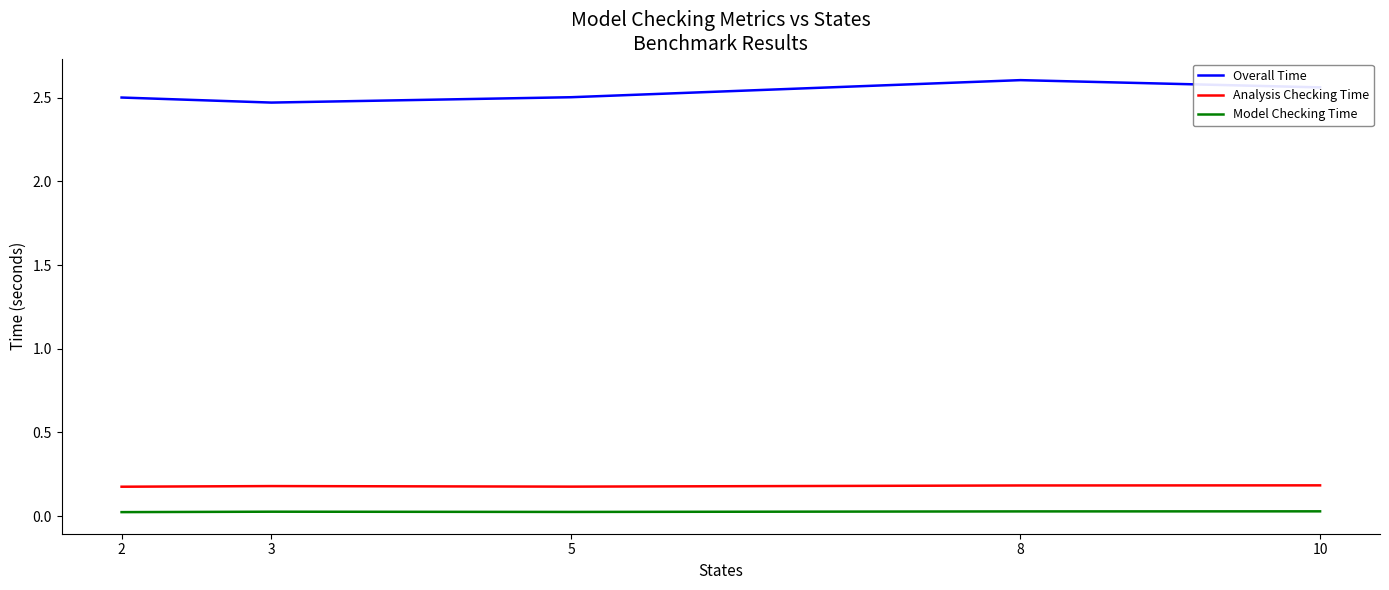

Which label corresponds to the largest value in the chart?

8